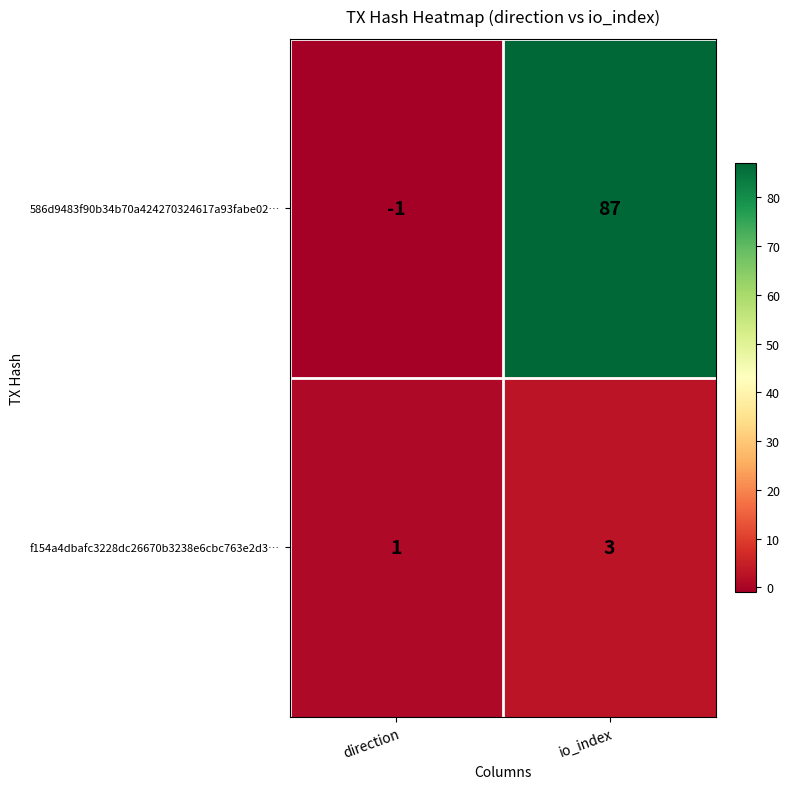

Reading left to right, extract all data points from this chart.

586d9483f90b34b70a424270324617a93fabe02…: direction=-1	io_index=87
f154a4dbafc3228dc26670b3238e6cbc763e2d3…: direction=1	io_index=3